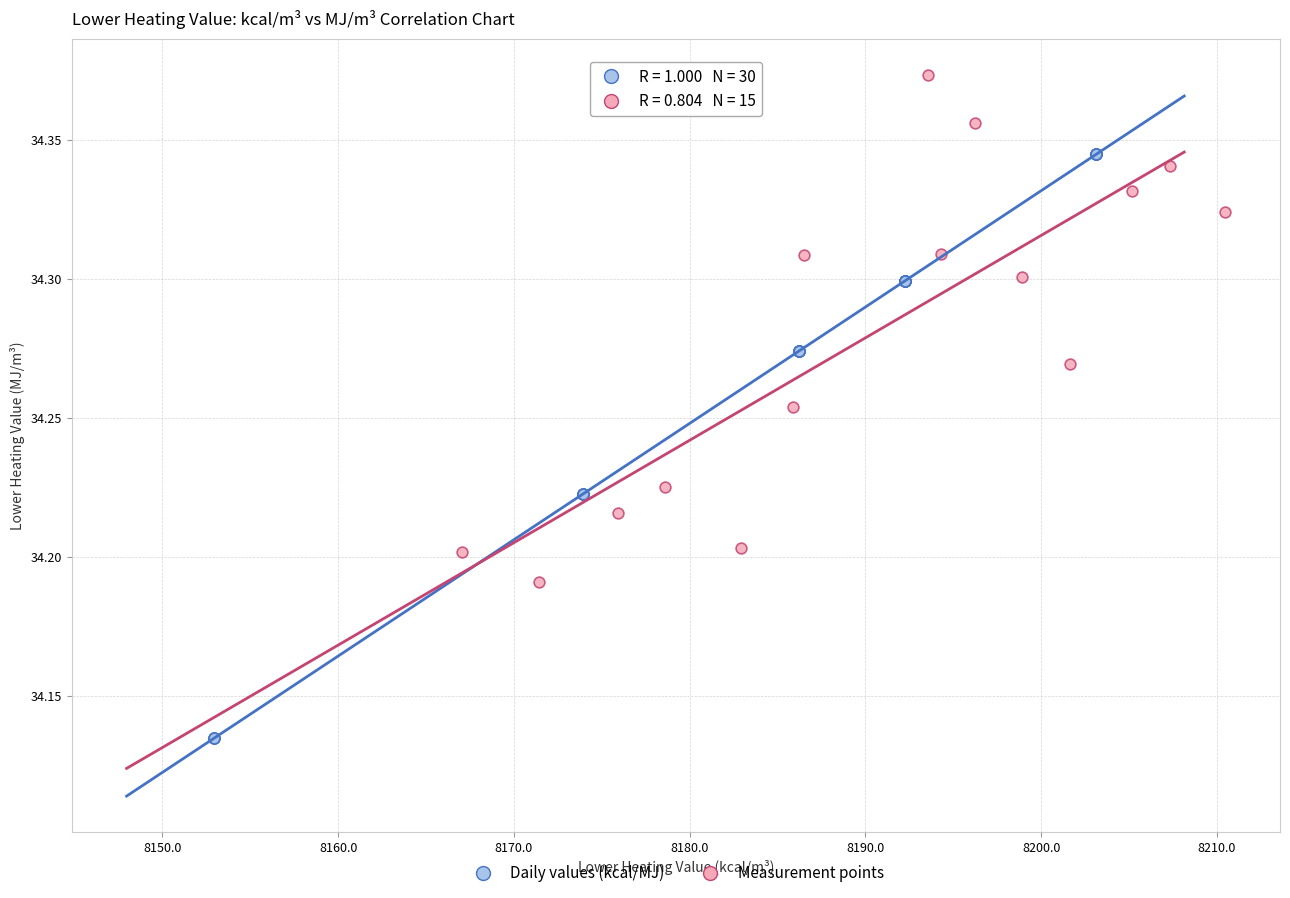

Which series reaches the maximum Y coordinate?

Measurement points